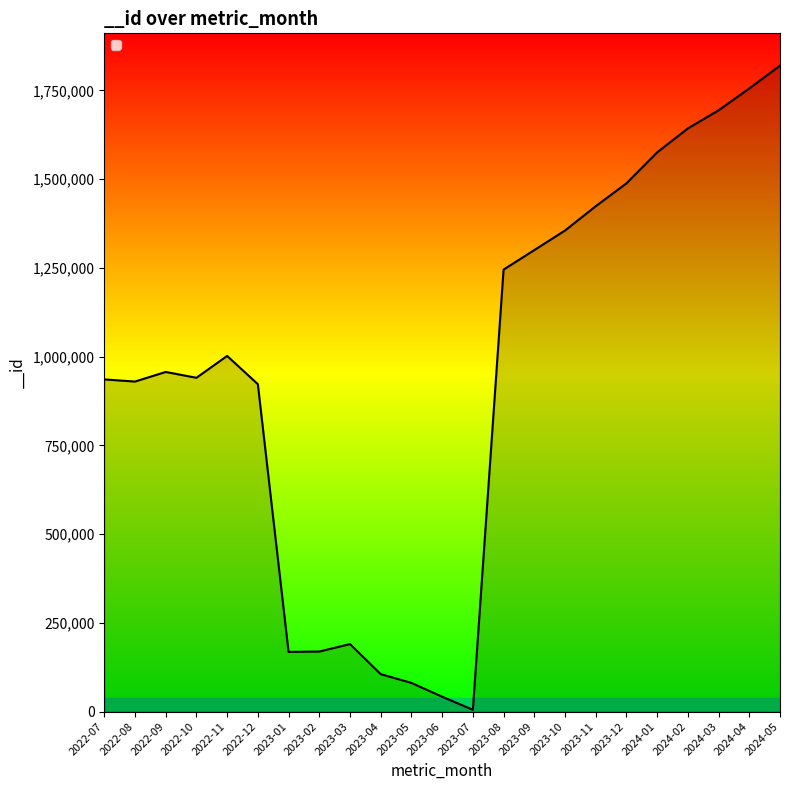

Is it true that the value at 2024-01 is 1575381?

True